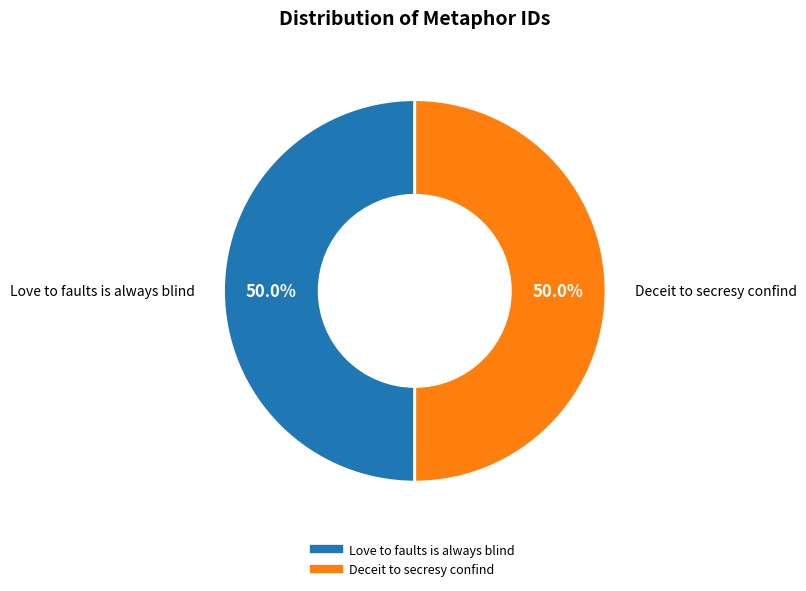

Approximately how many times larger is the value at Deceit to secresy confind compared to Love to faults is always blind?

1.0